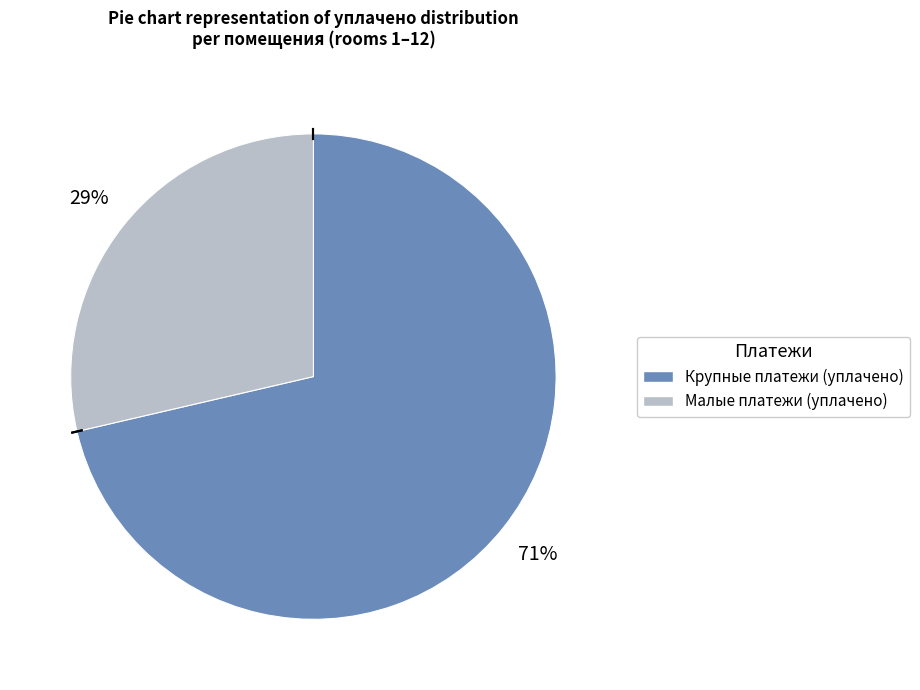

Is there a majority slice in this chart?

Yes